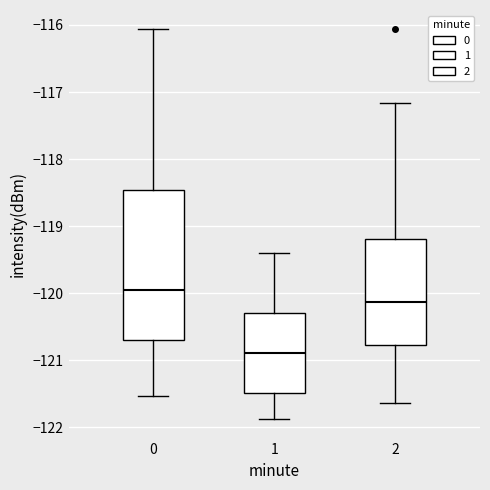

Comparing the boxes themselves (not the whiskers), which one is the tallest?

0